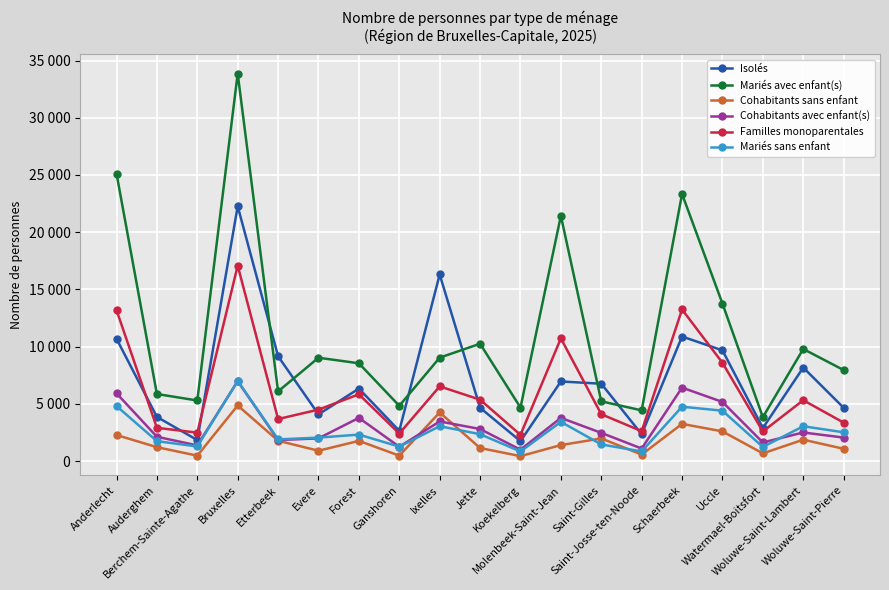

Is it true that Isolés equals 3707 at Ganshoren?

False